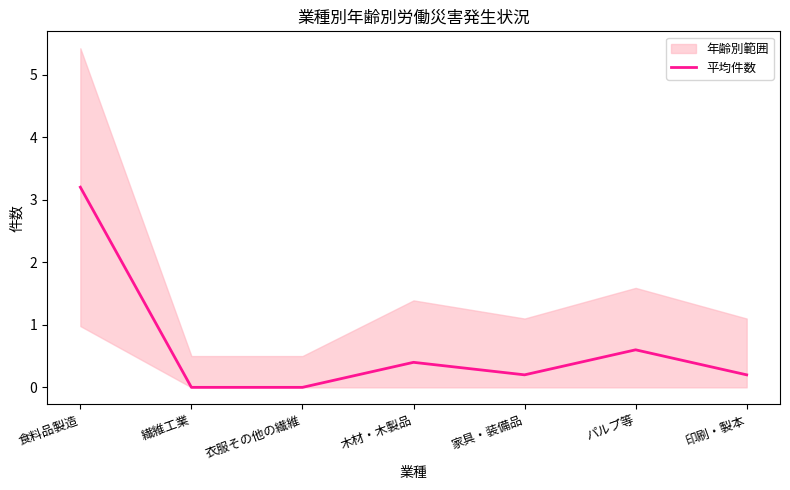

Rank the categories by value from highest to lowest.

食料品製造, パルプ等, 木材・木製品, 家具・装備品, 印刷・製本, 繊維工業, 衣服その他の繊維